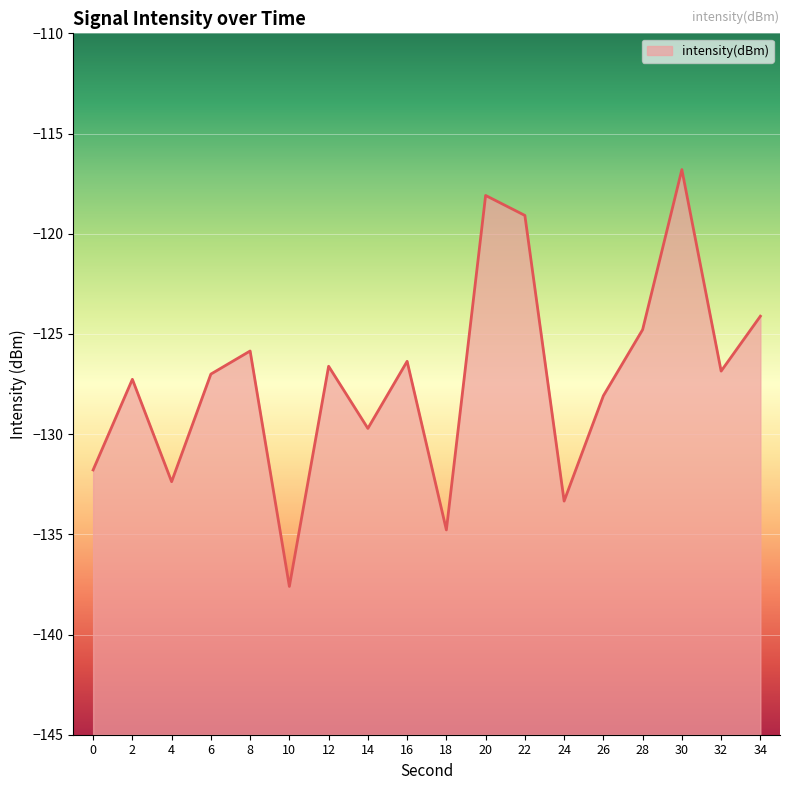

True or false: the data has more than 2 interior local peaks.

True